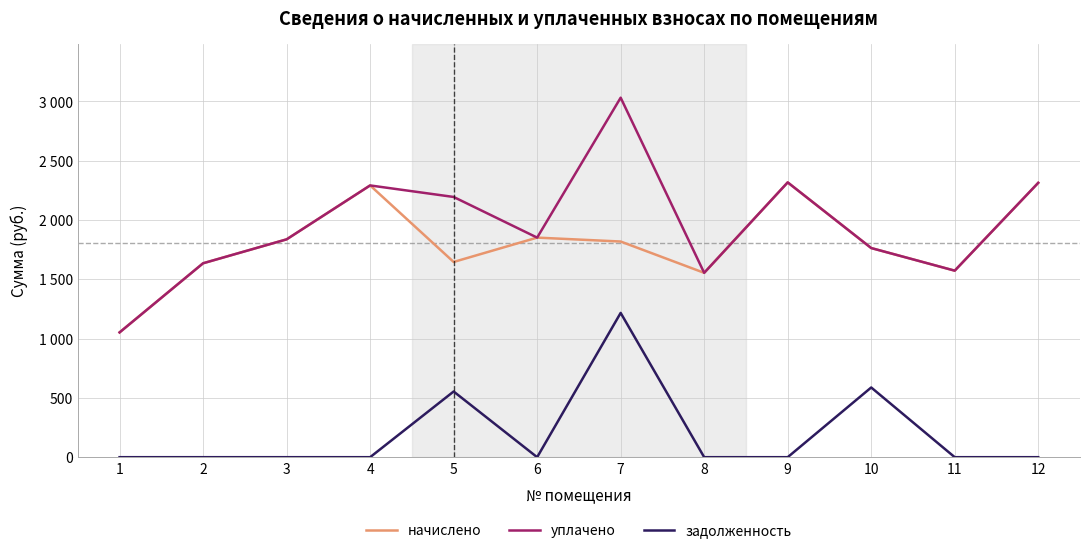

Reading left to right, extract all data points from this chart.

начислено: 1052.1	1635.0	1836.7	2291.2	1646.0	1851.3	1818.3	1554.4	2316.9	1763.3	1572.7	2313.2
уплачено: 1052.1	1635.0	1836.7	2291.2	2194.1	1851.3	3031.1	1554.4	2316.9	1763.3	1572.7	2313.2
задолженность: 0.0	0.0	0.0	0.0	553.9	0.0	1216.5	0.0	0.0	587.8	0.0	0.0